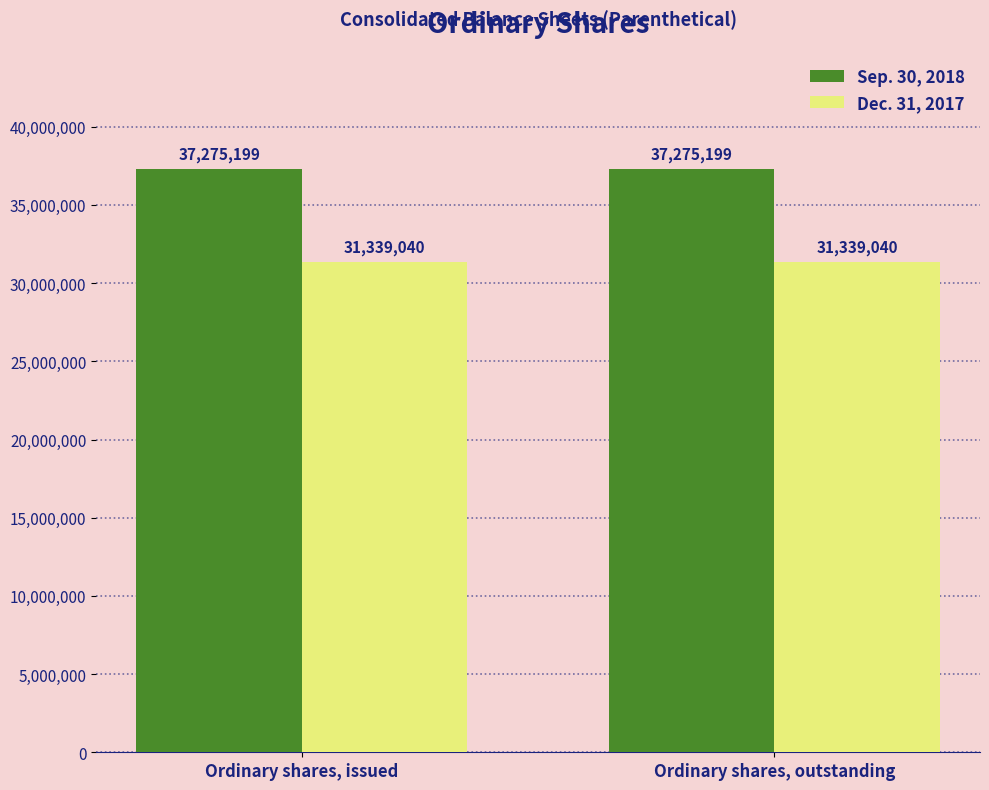

Rank the series at Ordinary shares, outstanding from highest to lowest value.

Sep. 30, 2018, Dec. 31, 2017